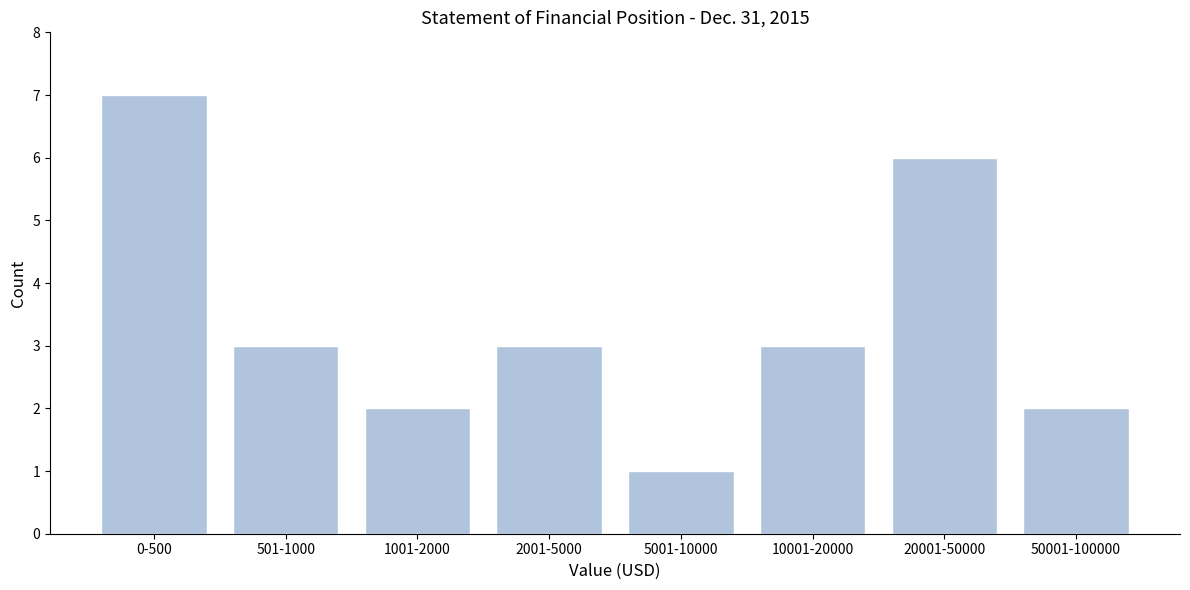

Reading left to right, what are all the values shown in this chart?

0-500=7	501-1000=3	1001-2000=2	2001-5000=3	5001-10000=1	10001-20000=3	20001-50000=6	50001-100000=2